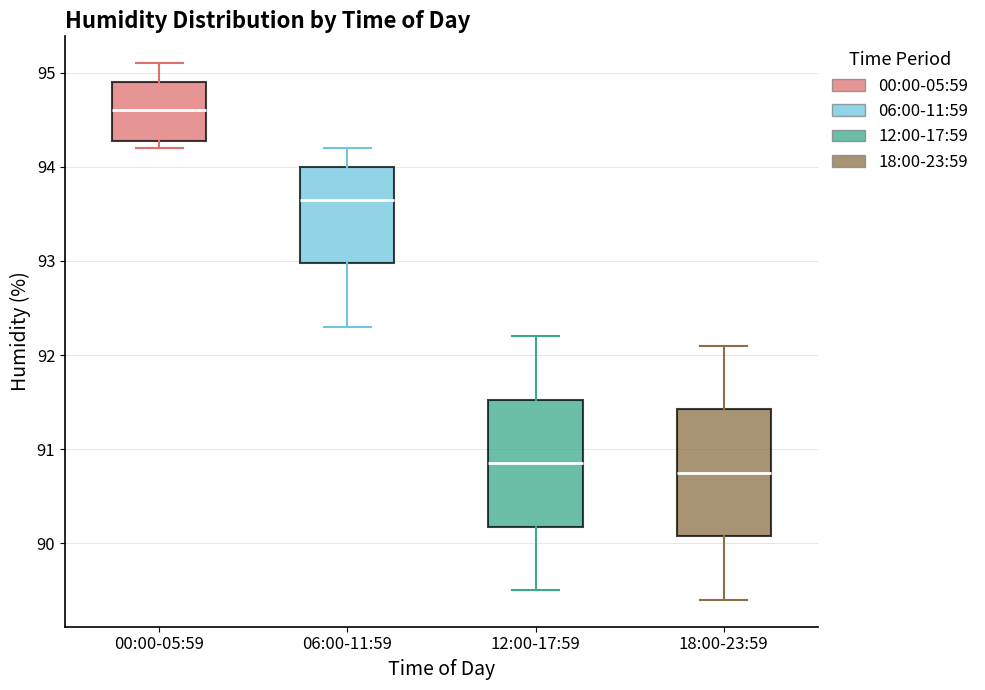

Which box's median line is the highest?

00:00-05:59